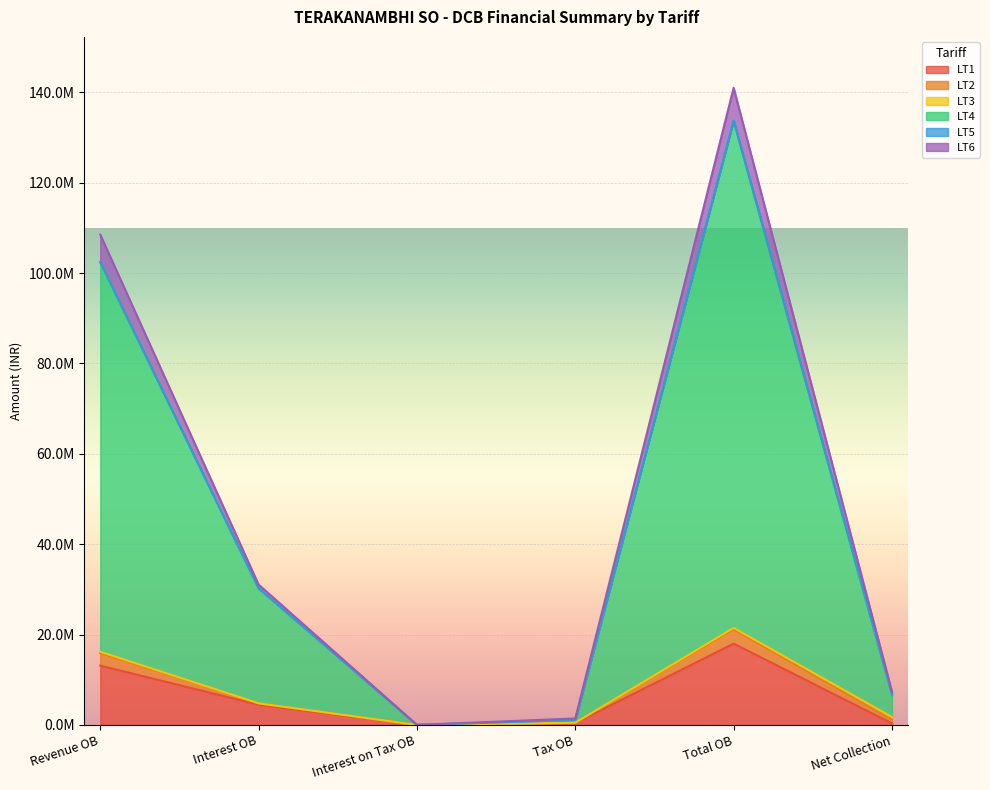

True or false: LT4 and LT1 intersect in this chart.

False